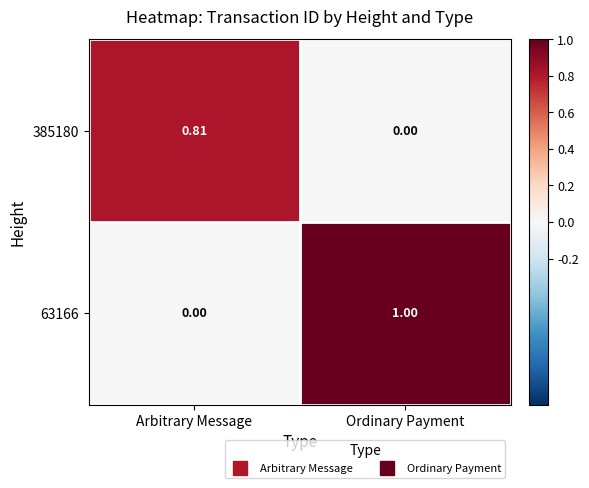

What is the total value across all series at Ordinary Payment?

1.0